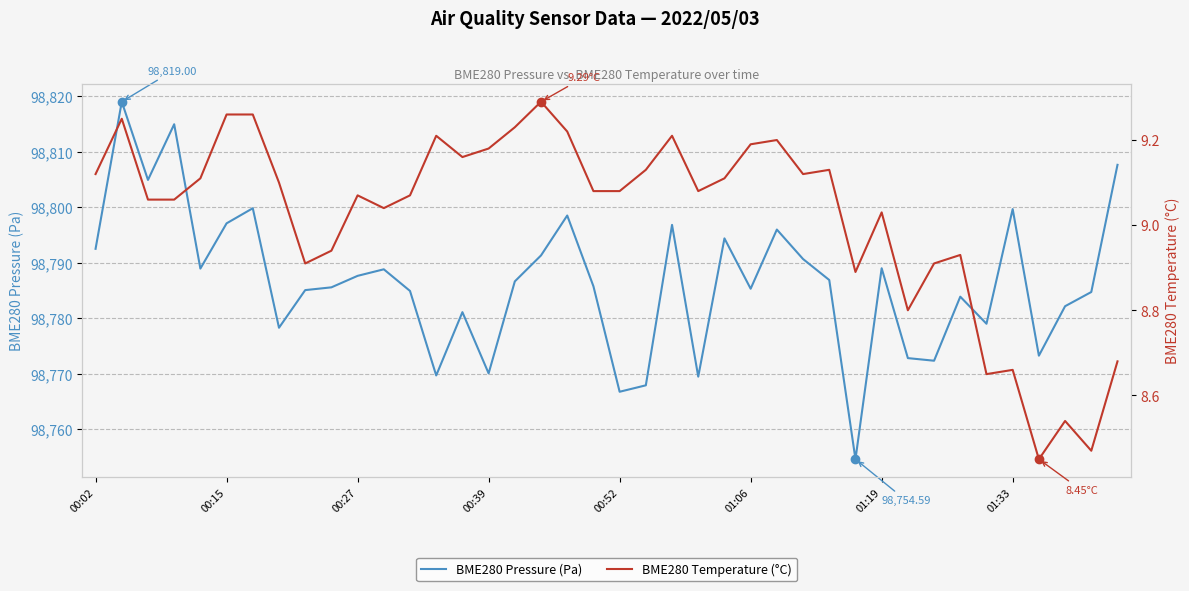

Is this an area chart (filled region under the line)?

No